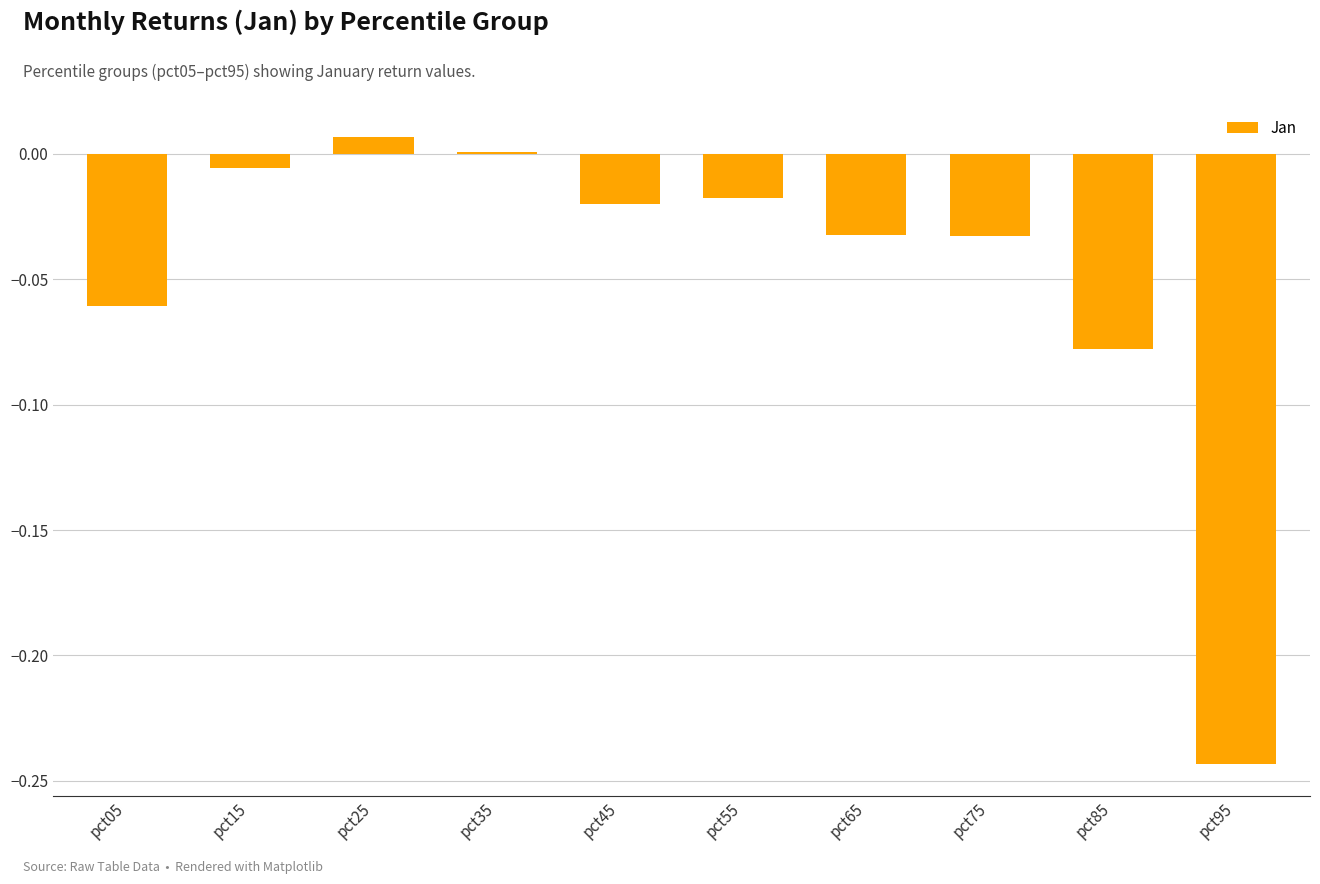

True or false: the data shows -0.0 at pct05.

False